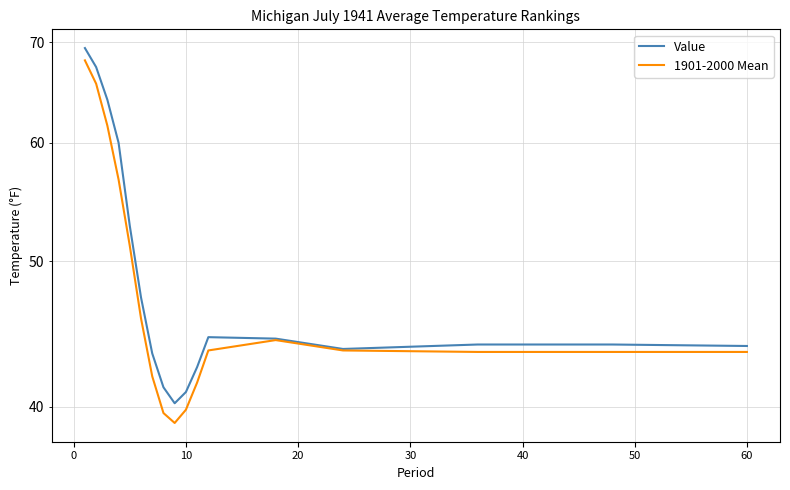

What is the value of the 1901-2000 Mean point at the 11th from the left?

61.6